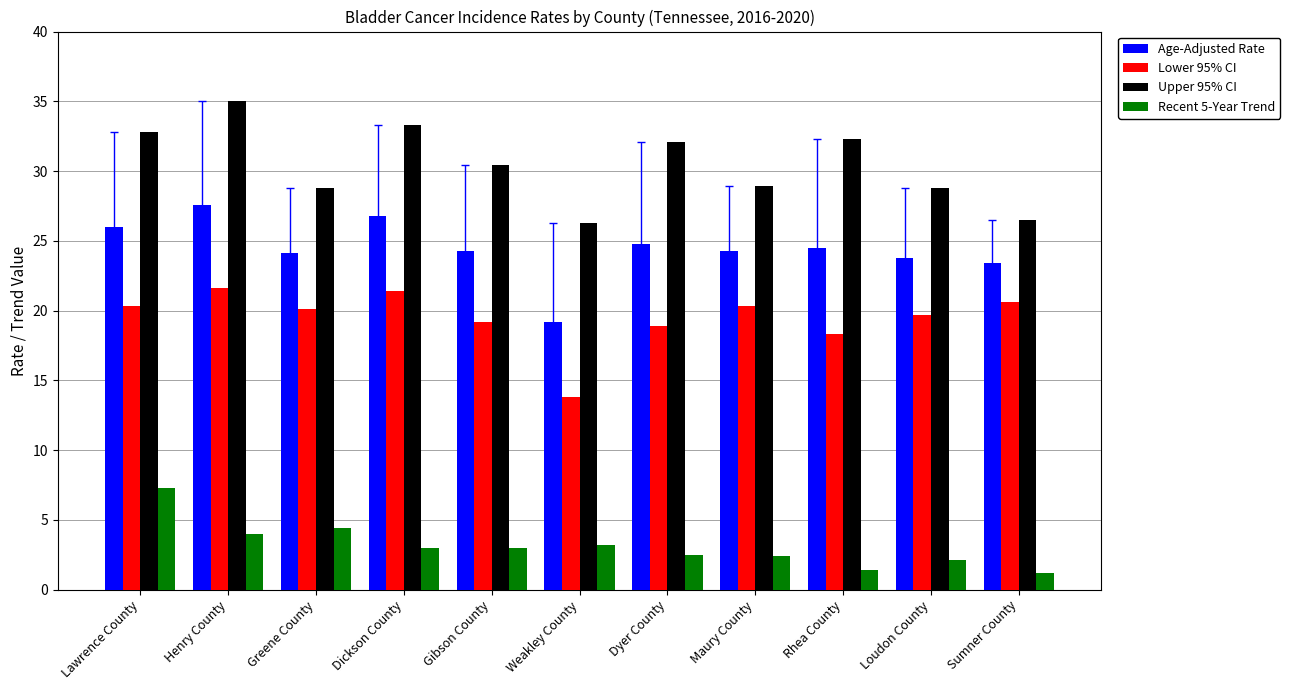

What is the maximum value for Age-Adjusted Rate?

27.6